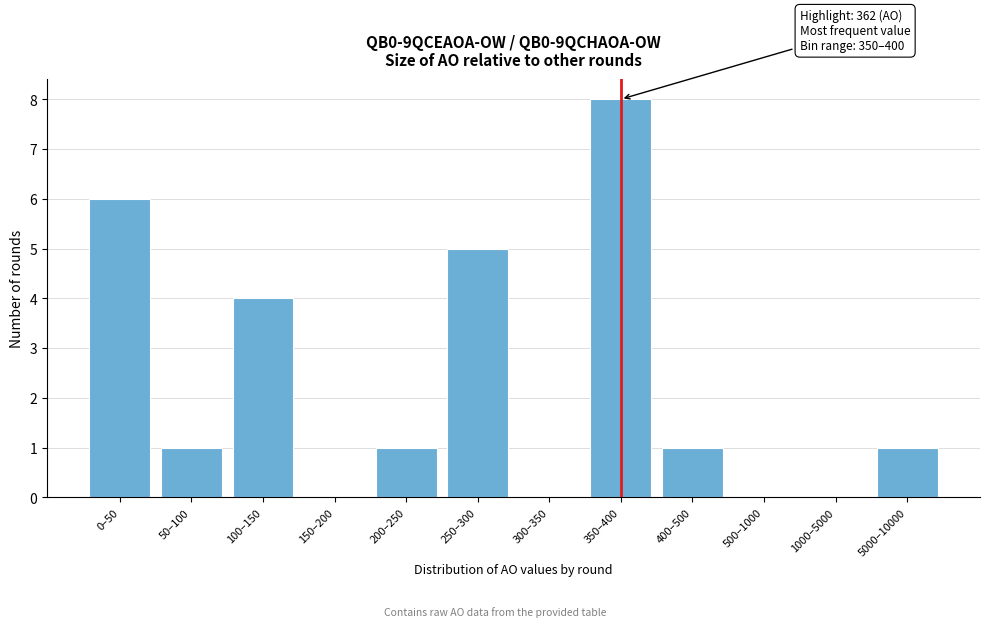

Reading left to right, transcribe all the data shown in this chart.

0–50=6	50–100=1	100–150=4	150–200=0	200–250=1	250–300=5	300–350=0	350–400=8	400–500=1	500–1000=0	1000–5000=0	5000–10000=1